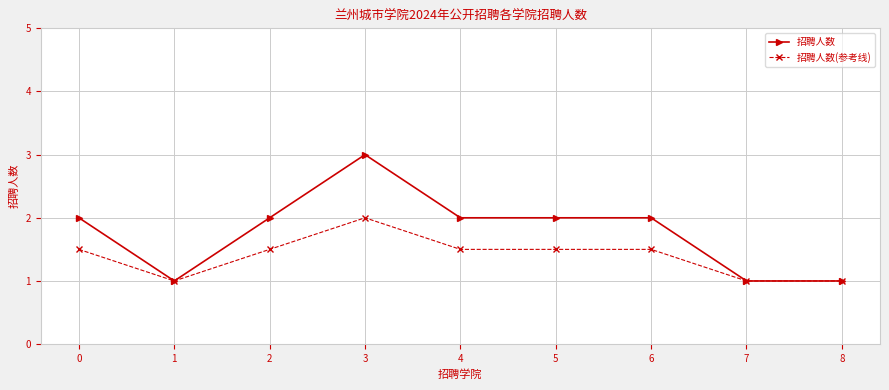

The 招聘人数 series shows 0.3 at 8. True or false?

False